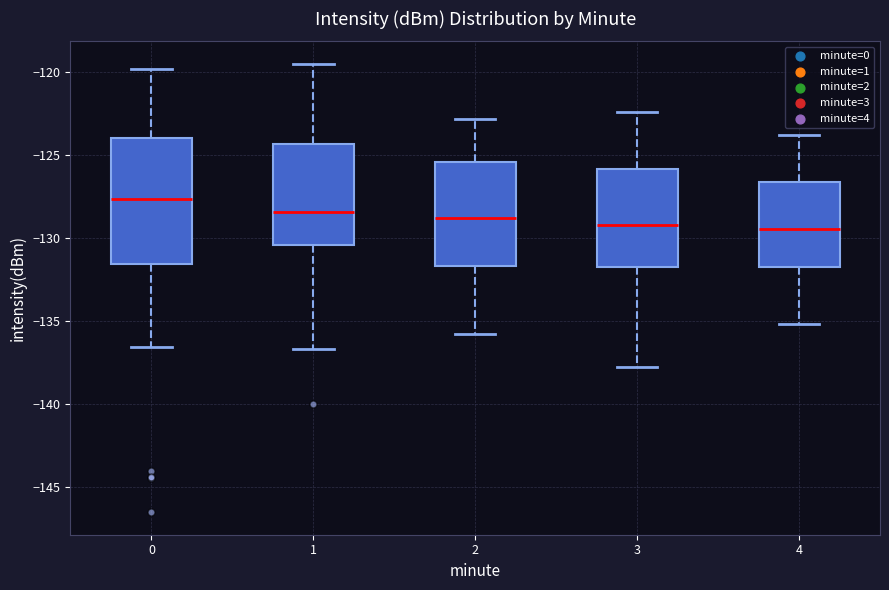

Where does the median line of the box at x = 2 sit on the y-axis? The values are not printed on the chart, so give them approximately, as read against the axis.

-129.0